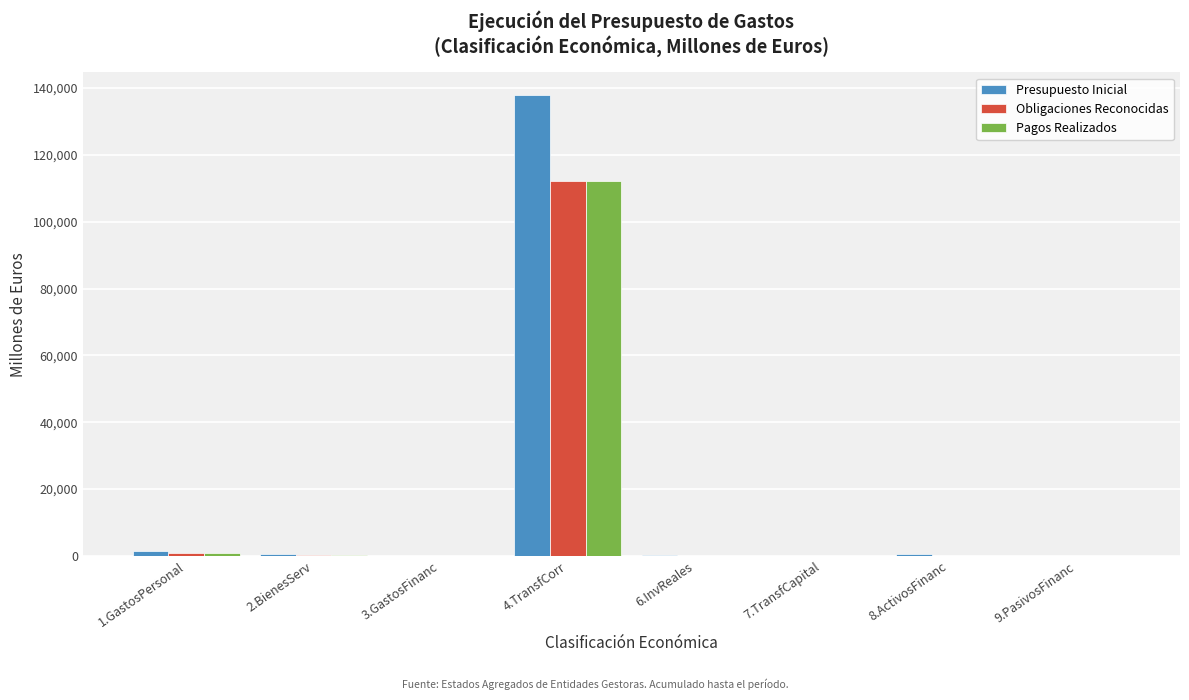

At which category is the sum across all series the highest?

4.TransfCorr